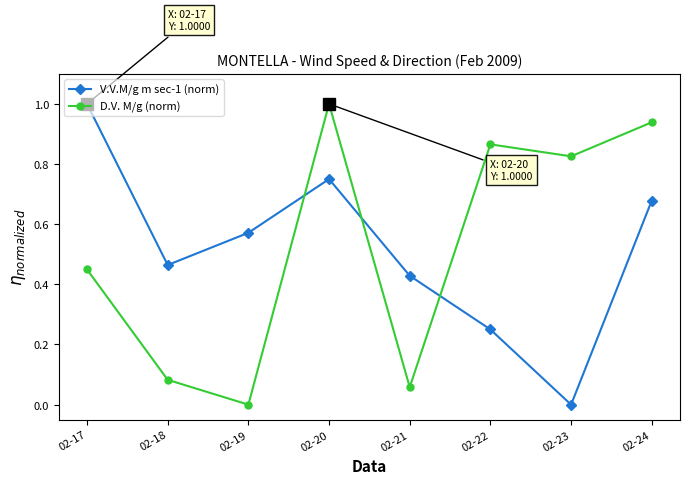

Which category has the highest value in the D.V. M/g (norm) series?

02-20